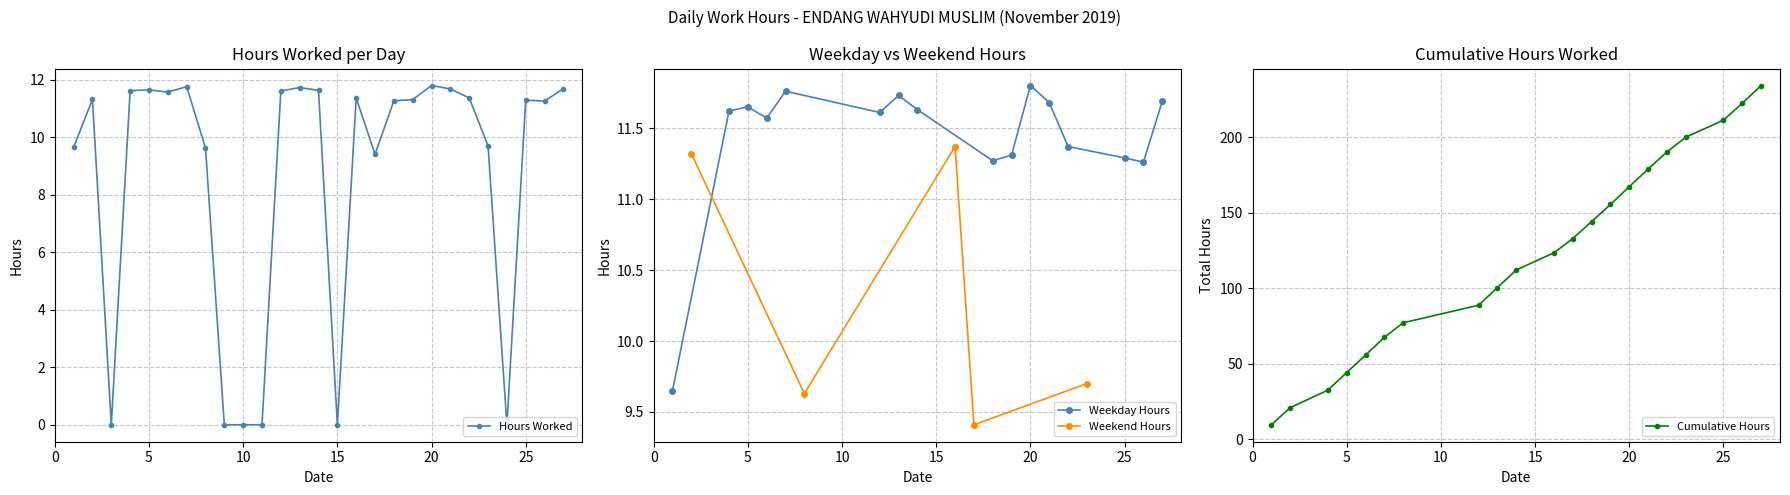

What value does the data have at 12?

11.6